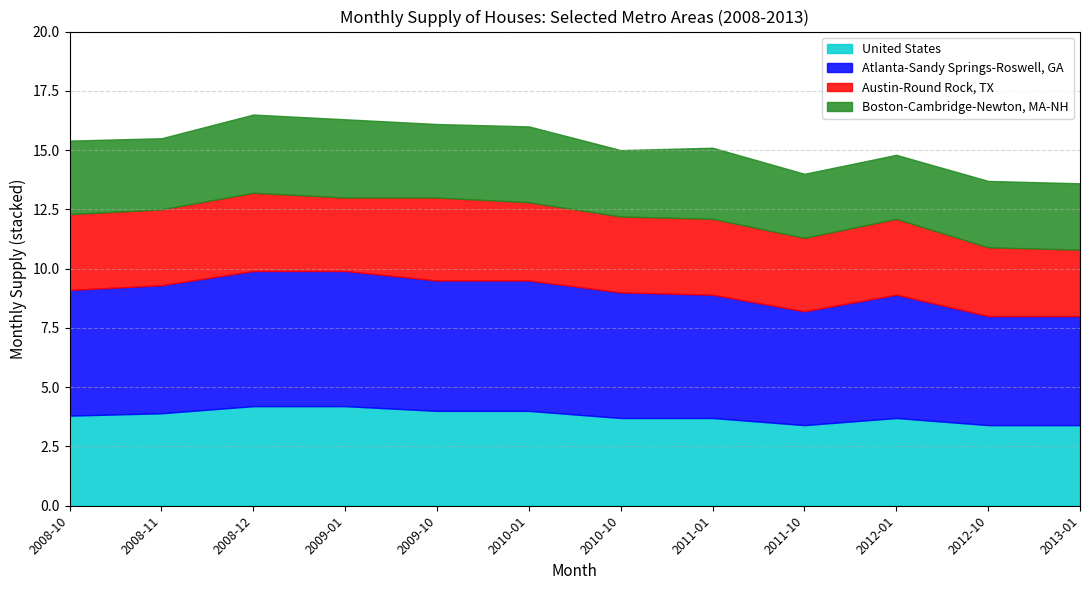

What is the value of the Atlanta-Sandy Springs-Roswell, GA point at the 8th from the left?

5.2